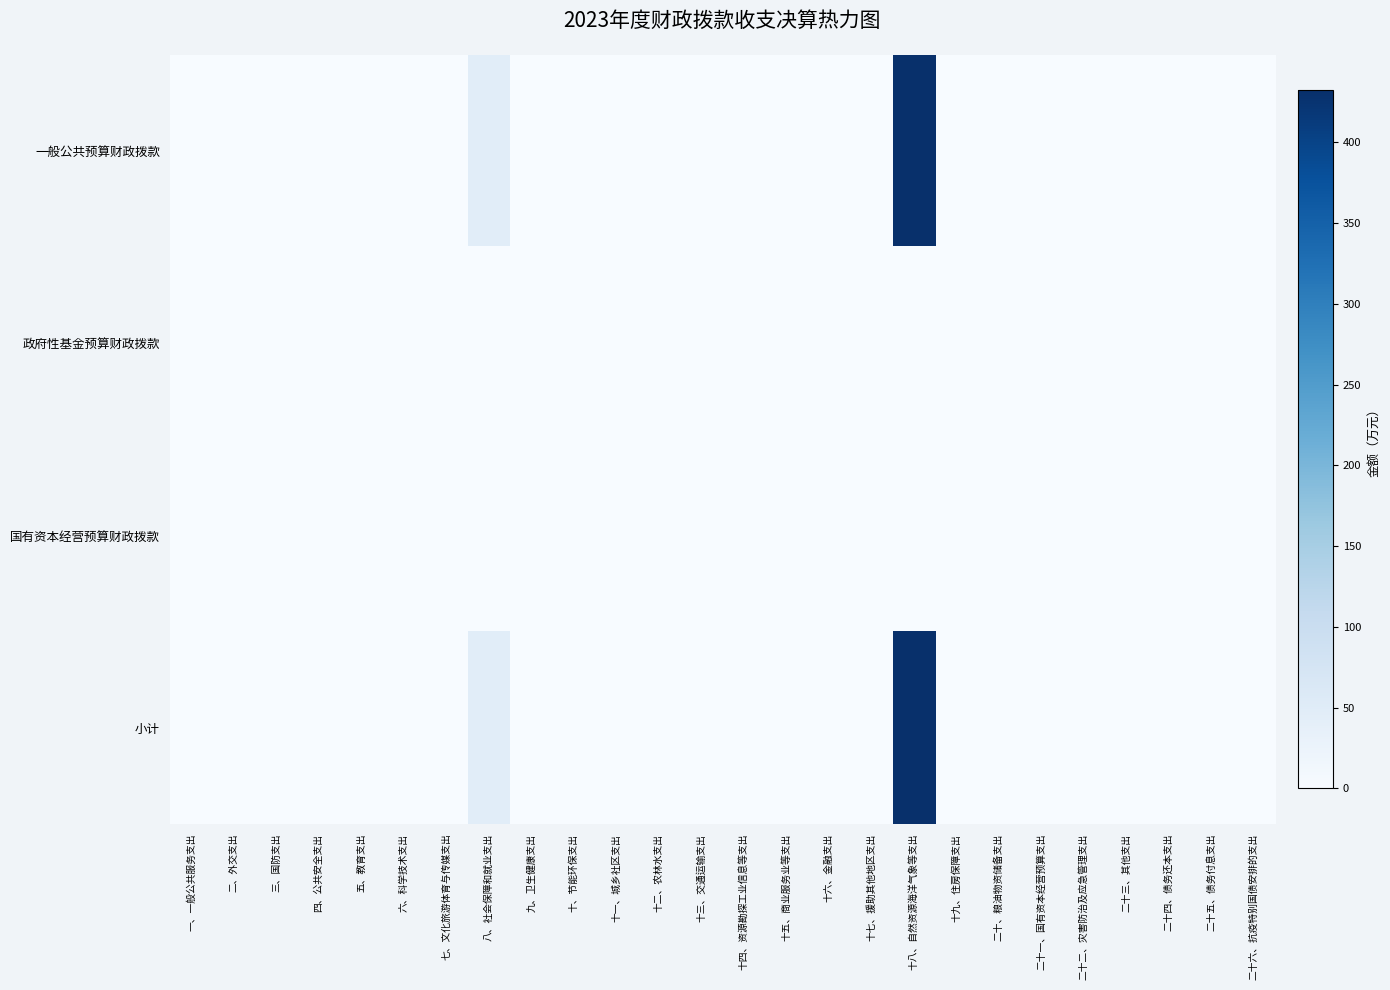

Reading left to right, extract all data points from this chart.

一般公共预算财政拨款: 一、一般公共服务支出=0.0	二、外交支出=0.0	三、国防支出=0.0	四、公共安全支出=0.0	五、教育支出=0.0	六、科学技术支出=0.0	七、文化旅游体育与传媒支出=0.0	八、社会保障和就业支出=45.8	九、卫生健康支出=0.0	十、节能环保支出=0.0	十一、城乡社区支出=0.0	十二、农林水支出=0.0	十三、交通运输支出=0.0	十四、资源勘探工业信息等支出=0.0	十五、商业服务业等支出=0.0	十六、金融支出=0.0	十七、援助其他地区支出=0.0	十八、自然资源海洋气象等支出=432.1	十九、住房保障支出=0.0	二十、粮油物资储备支出=0.0	二十一、国有资本经营预算支出=0.0	二十二、灾害防治及应急管理支出=0.0	二十三、其他支出=0.0	二十四、债务还本支出=0.0	二十五、债务付息支出=0.0	二十六、抗疫特别国债安排的支出=0.0
政府性基金预算财政拨款: 一、一般公共服务支出=0.0	二、外交支出=0.0	三、国防支出=0.0	四、公共安全支出=0.0	五、教育支出=0.0	六、科学技术支出=0.0	七、文化旅游体育与传媒支出=0.0	八、社会保障和就业支出=0.0	九、卫生健康支出=0.0	十、节能环保支出=0.0	十一、城乡社区支出=0.0	十二、农林水支出=0.0	十三、交通运输支出=0.0	十四、资源勘探工业信息等支出=0.0	十五、商业服务业等支出=0.0	十六、金融支出=0.0	十七、援助其他地区支出=0.0	十八、自然资源海洋气象等支出=0.0	十九、住房保障支出=0.0	二十、粮油物资储备支出=0.0	二十一、国有资本经营预算支出=0.0	二十二、灾害防治及应急管理支出=0.0	二十三、其他支出=0.0	二十四、债务还本支出=0.0	二十五、债务付息支出=0.0	二十六、抗疫特别国债安排的支出=0.0
国有资本经营预算财政拨款: 一、一般公共服务支出=0.0	二、外交支出=0.0	三、国防支出=0.0	四、公共安全支出=0.0	五、教育支出=0.0	六、科学技术支出=0.0	七、文化旅游体育与传媒支出=0.0	八、社会保障和就业支出=0.0	九、卫生健康支出=0.0	十、节能环保支出=0.0	十一、城乡社区支出=0.0	十二、农林水支出=0.0	十三、交通运输支出=0.0	十四、资源勘探工业信息等支出=0.0	十五、商业服务业等支出=0.0	十六、金融支出=0.0	十七、援助其他地区支出=0.0	十八、自然资源海洋气象等支出=0.0	十九、住房保障支出=0.0	二十、粮油物资储备支出=0.0	二十一、国有资本经营预算支出=0.0	二十二、灾害防治及应急管理支出=0.0	二十三、其他支出=0.0	二十四、债务还本支出=0.0	二十五、债务付息支出=0.0	二十六、抗疫特别国债安排的支出=0.0
小计: 一、一般公共服务支出=0.0	二、外交支出=0.0	三、国防支出=0.0	四、公共安全支出=0.0	五、教育支出=0.0	六、科学技术支出=0.0	七、文化旅游体育与传媒支出=0.0	八、社会保障和就业支出=45.8	九、卫生健康支出=0.0	十、节能环保支出=0.0	十一、城乡社区支出=0.0	十二、农林水支出=0.0	十三、交通运输支出=0.0	十四、资源勘探工业信息等支出=0.0	十五、商业服务业等支出=0.0	十六、金融支出=0.0	十七、援助其他地区支出=0.0	十八、自然资源海洋气象等支出=432.1	十九、住房保障支出=0.0	二十、粮油物资储备支出=0.0	二十一、国有资本经营预算支出=0.0	二十二、灾害防治及应急管理支出=0.0	二十三、其他支出=0.0	二十四、债务还本支出=0.0	二十五、债务付息支出=0.0	二十六、抗疫特别国债安排的支出=0.0